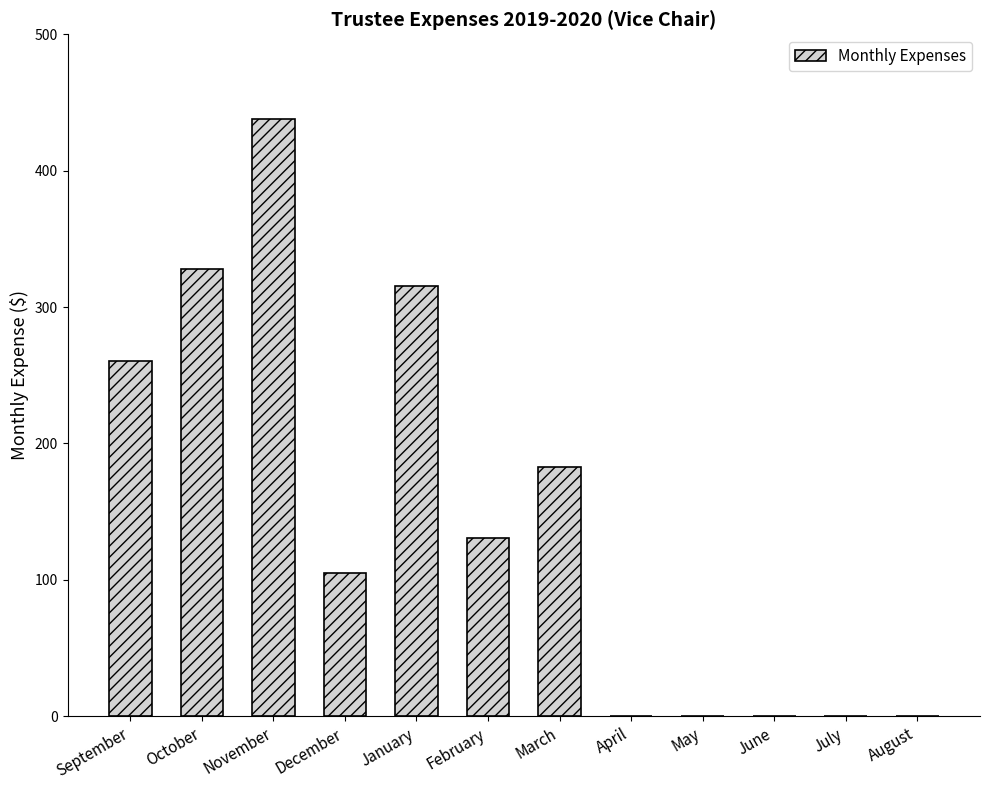

The value at November is 437.9. True or false?

True